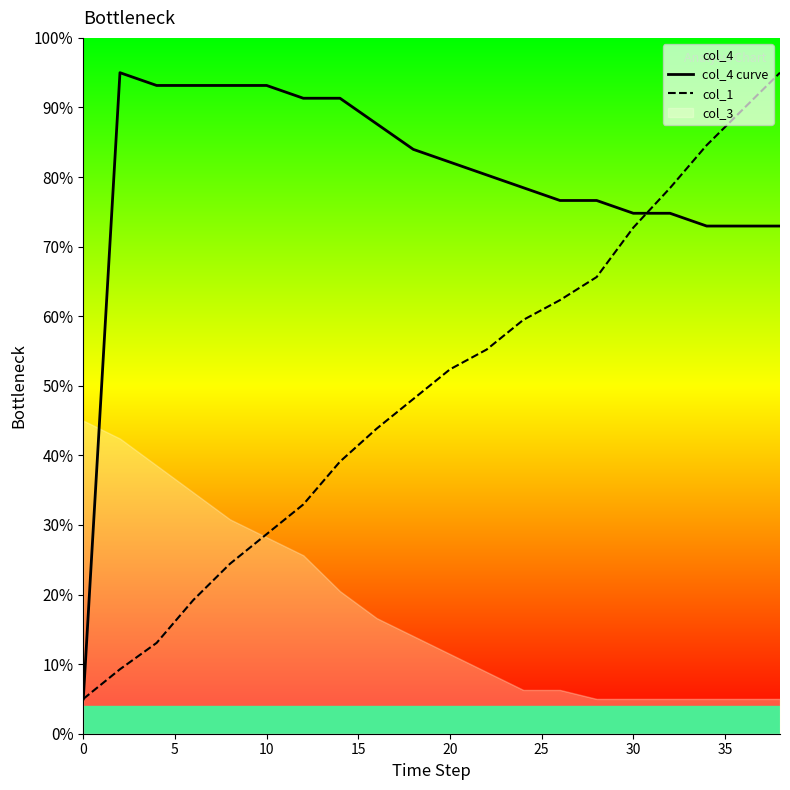

What is the minimum value for col_1?

5.0